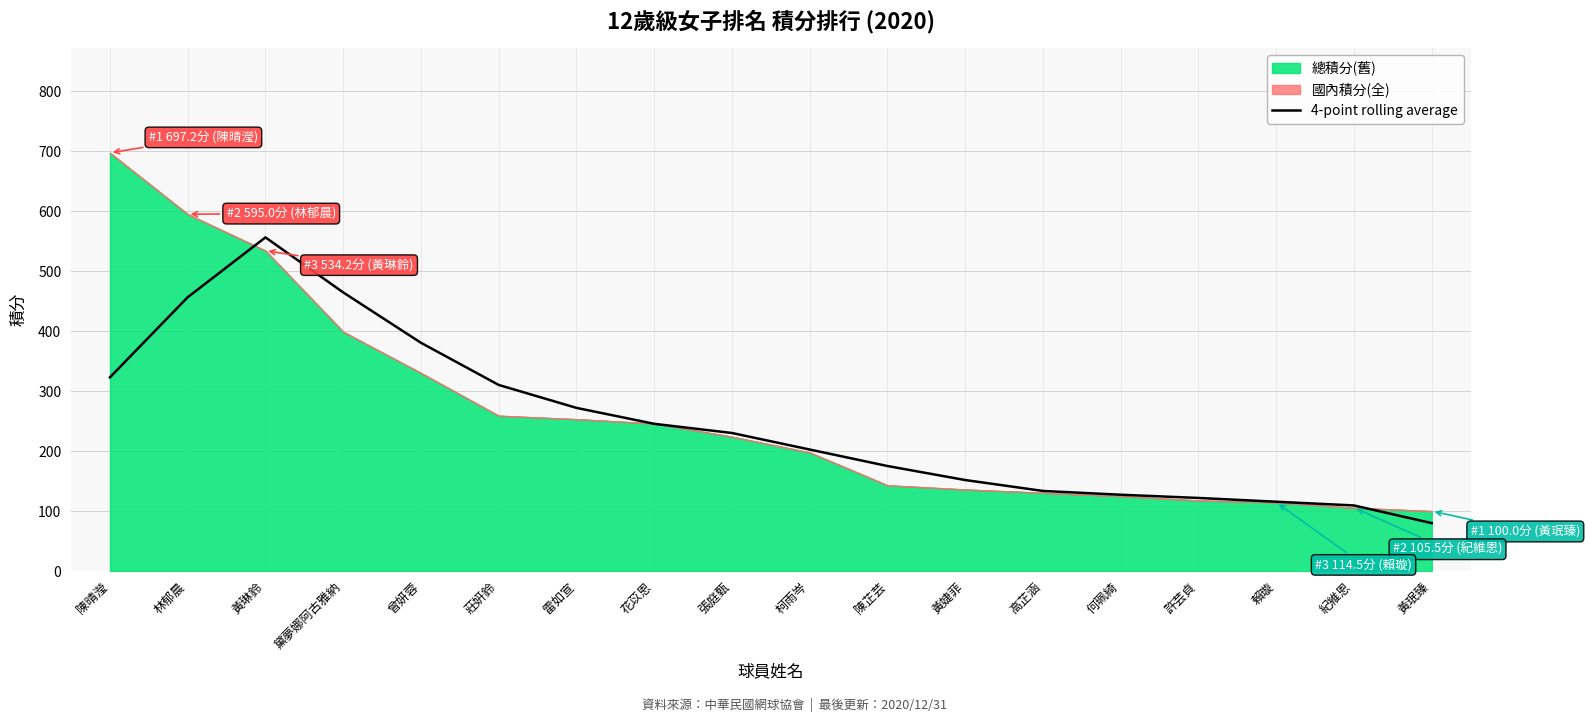

Reading left to right, transcribe all the data shown in this chart.

323.1	456.6	556.4	464.6	380.6	310.4	272.1	245.6	230.2	202.7	175.2	151.8	133.6	127.3	121.9	115.7	109.4	80.0